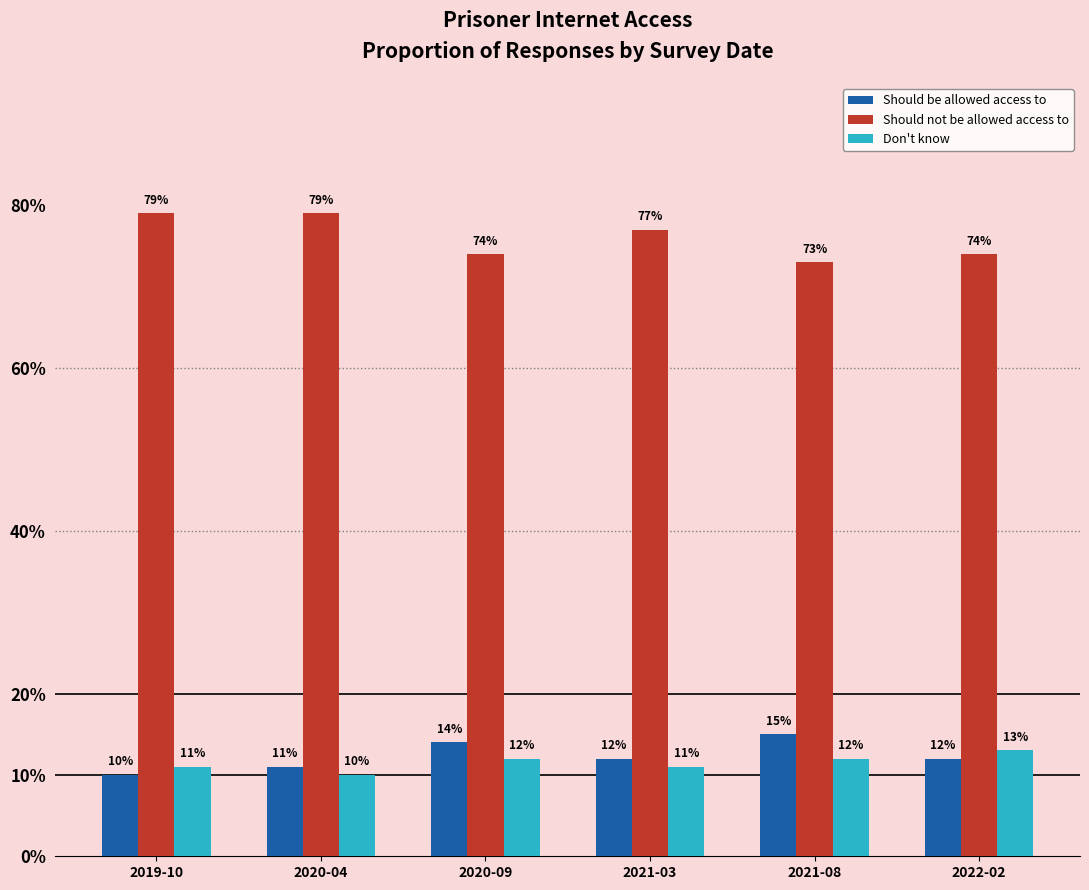

How many Don't know values are between 0 and 1?

6